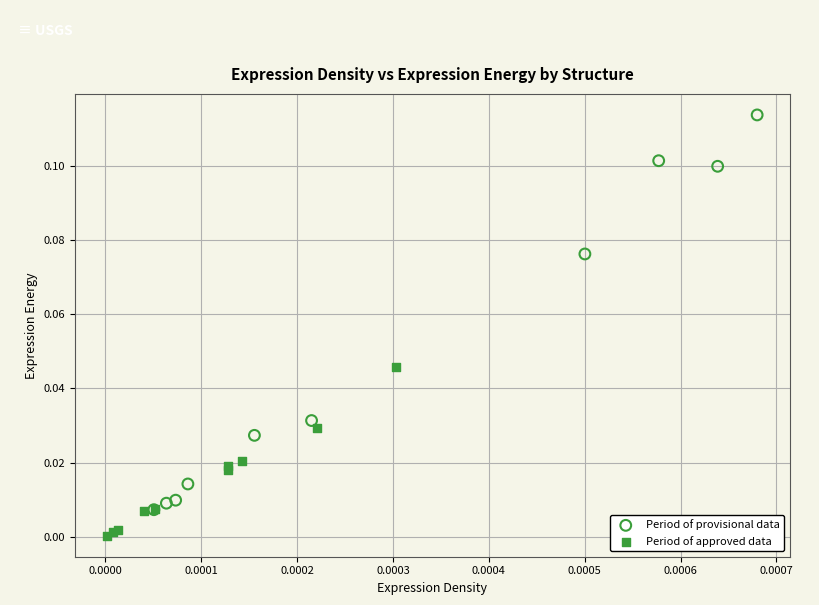

Which series contains the lowest Y value?

Period of approved data